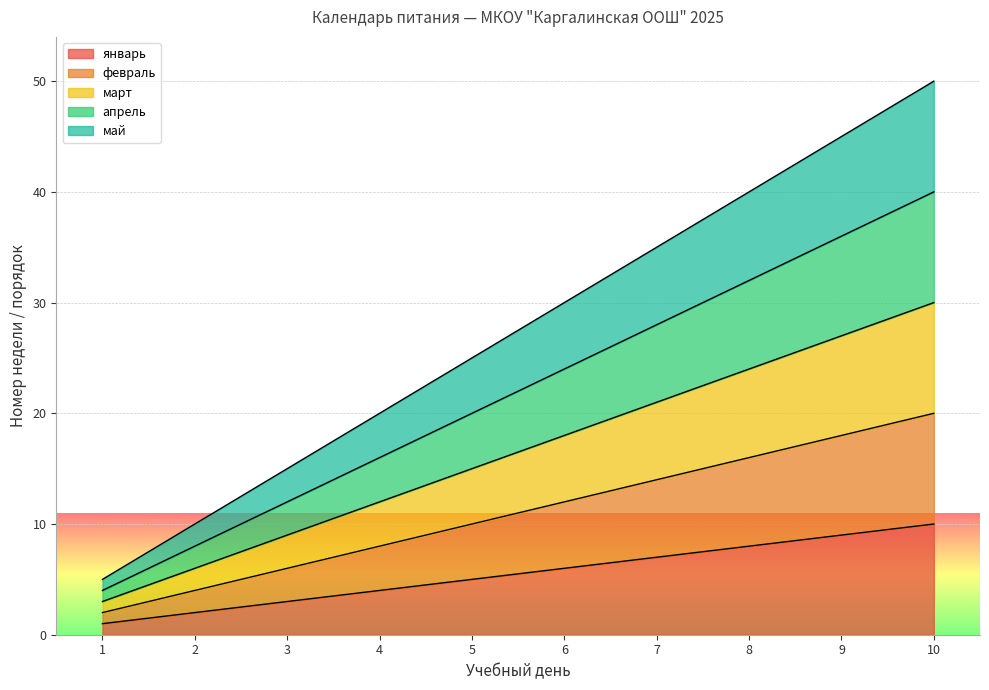

True or false: февраль and май cross at least once.

False